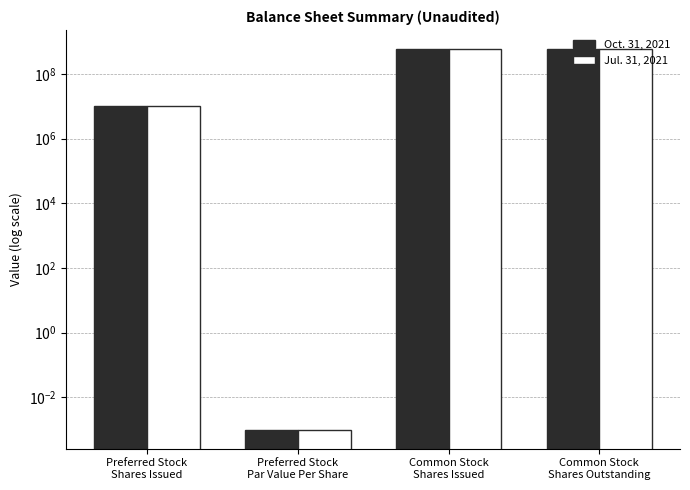

Reading left to right, extract all data points from this chart.

Oct. 31, 2021: Preferred Stock
Shares Issued=10000000.0	Preferred Stock
Par Value Per Share=0.0	Common Stock
Shares Issued=593610070.0	Common Stock
Shares Outstanding=593610070.0
Jul. 31, 2021: Preferred Stock
Shares Issued=10000000.0	Preferred Stock
Par Value Per Share=0.0	Common Stock
Shares Issued=593610070.0	Common Stock
Shares Outstanding=593610070.0